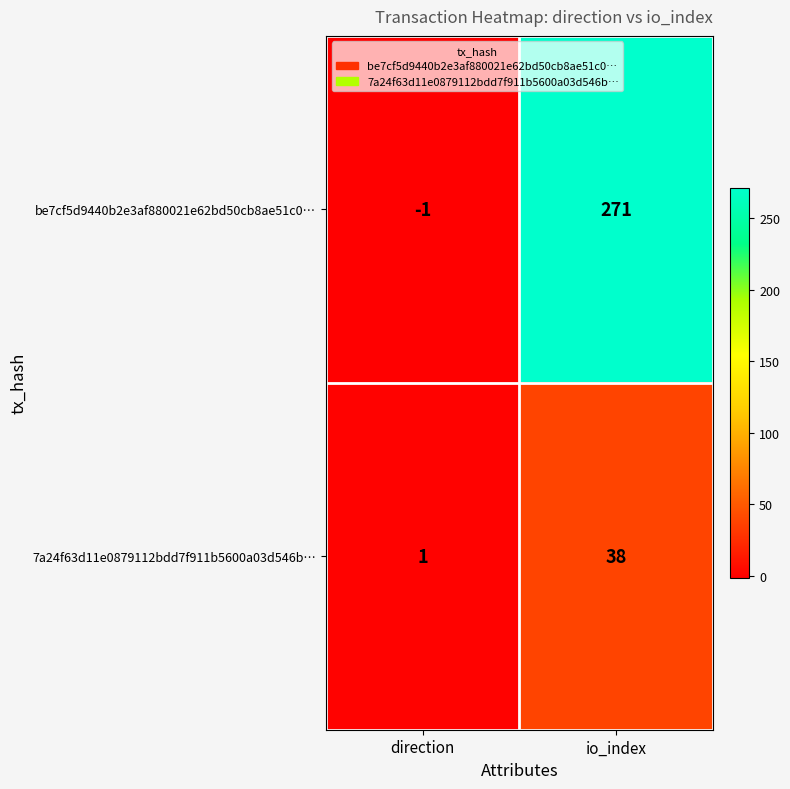

Reading right to left, extract all data points from this chart.

be7cf5d9440b2e3af880021e62bd50cb8ae51c0…: 271	-1
7a24f63d11e0879112bdd7f911b5600a03d546b…: 38	1